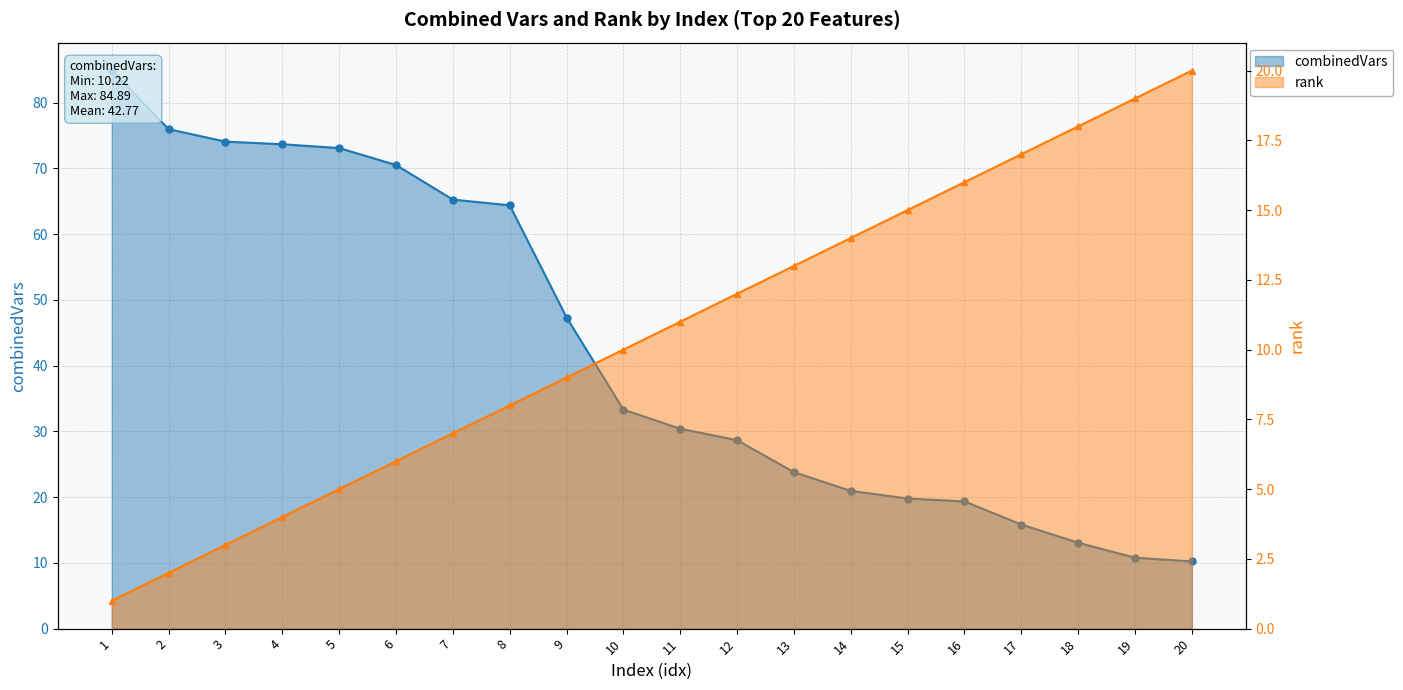

Where is combinedVars nearest to the value 47?

9